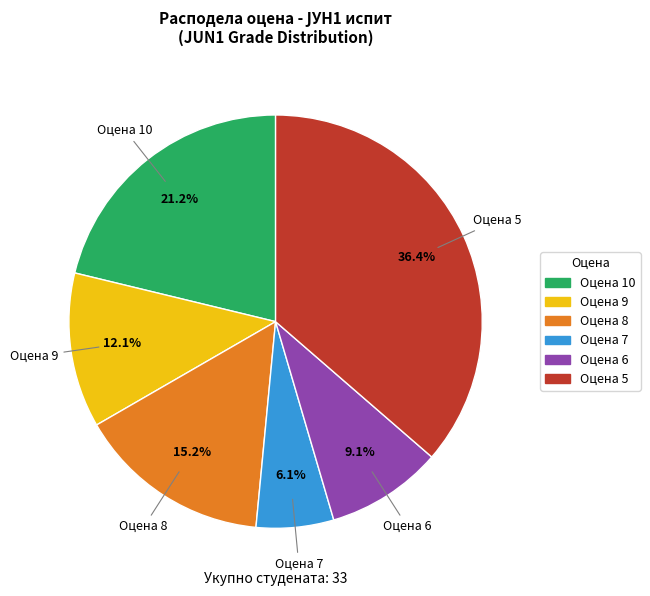

Is there a majority slice in this chart?

No